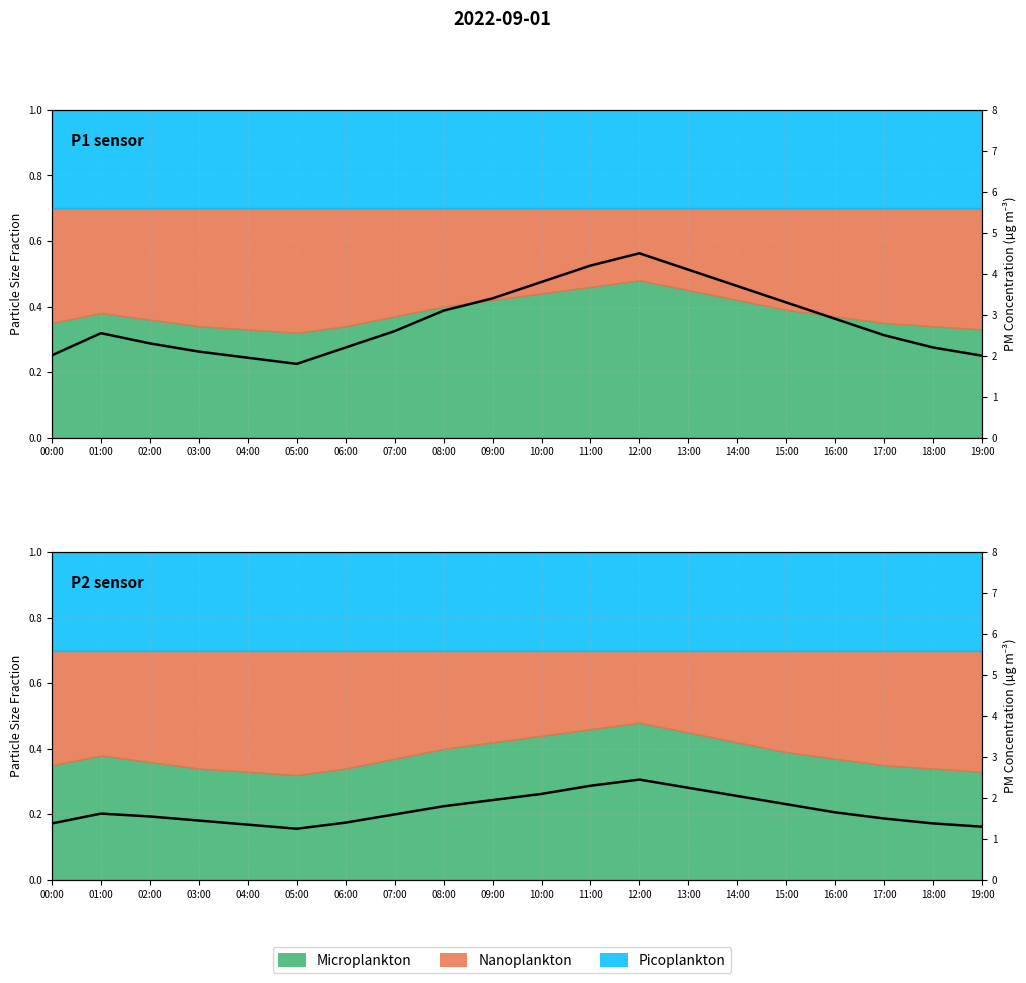

What is the difference between the maximum and second lowest values in the P2 sensor series?

1.2